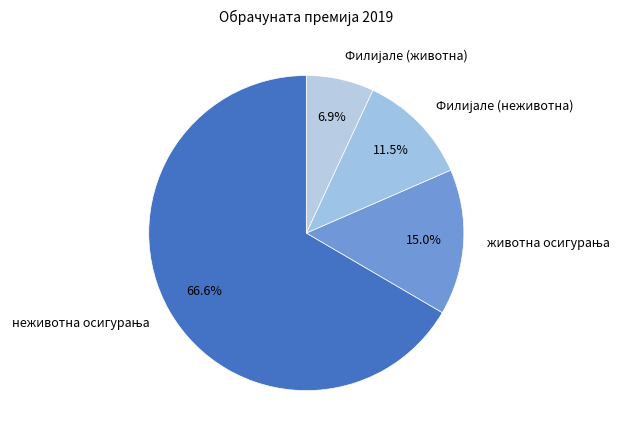

Is there any slice that represents more than half of the pie?

Yes